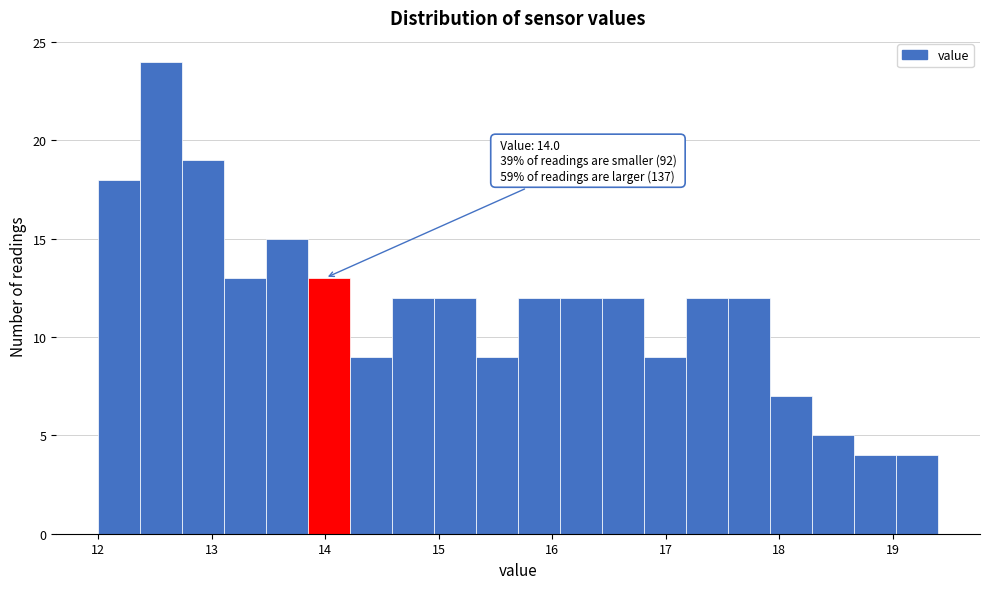

Read against the x-axis, roughly where is the centre of the tallest bar?

12.6